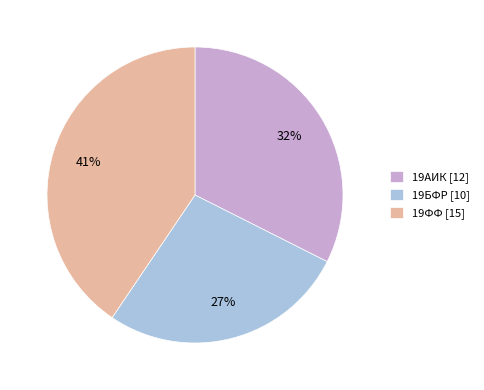

To the nearest percent, what percentage of the pie is 19ФФ?

41%